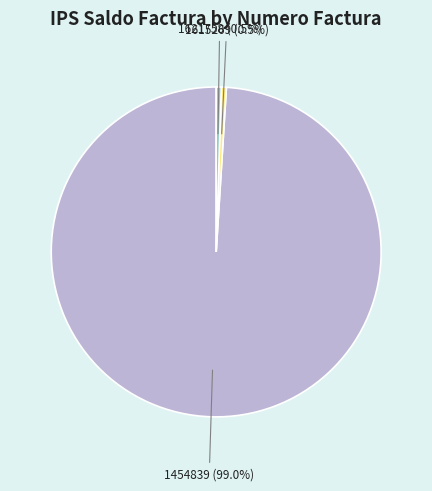

What is the total percentage of 1454839 and 1615269?

99.5%